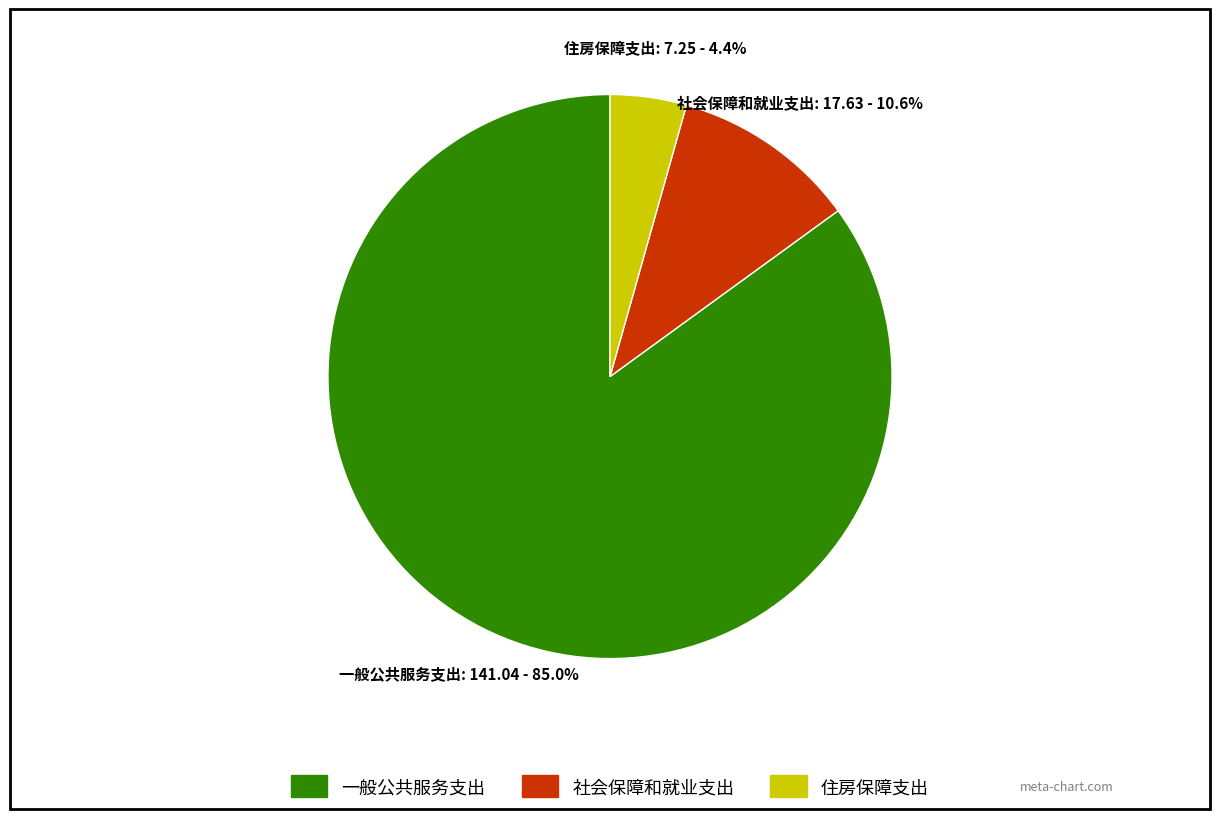

Approximately how many times larger is the value at 社会保障和就业支出 compared to 一般公共服务支出?

0.1